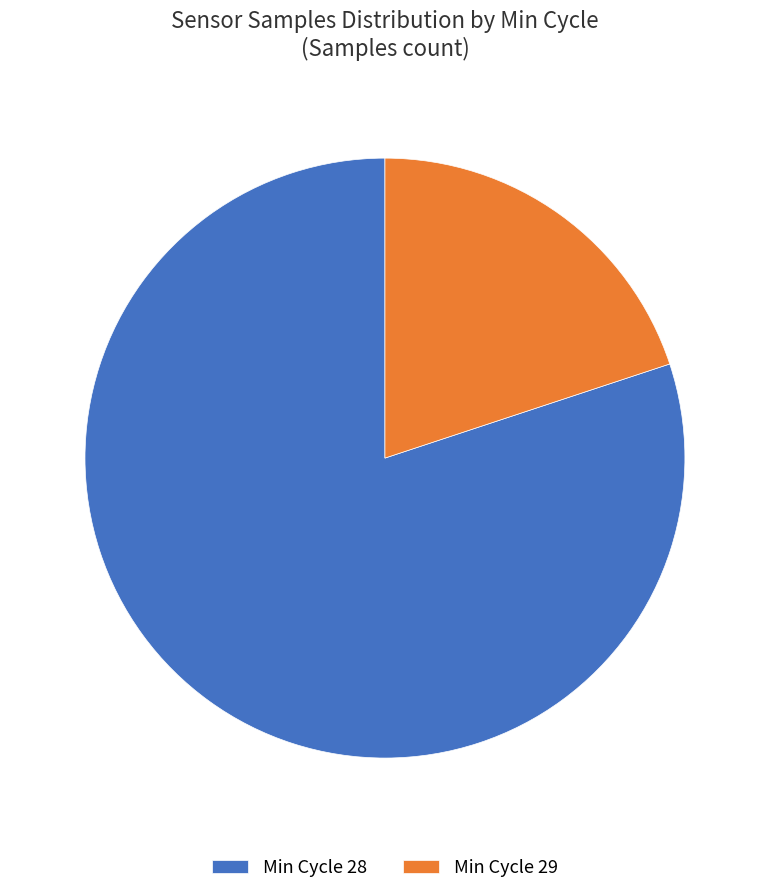

Rank the categories by value from highest to lowest.

Min Cycle 28, Min Cycle 29